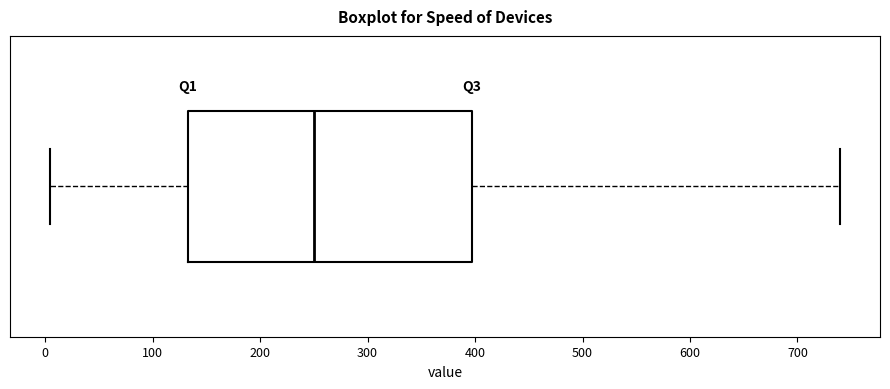

Transcribe this box plot: give where the median line is, the range the box spans, and where the two whiskers end, as read against the x-axis. The values are not printed on the chart, so give them approximately, as read against the axis.

median 250, box 130 to 400, whiskers 0 to 740